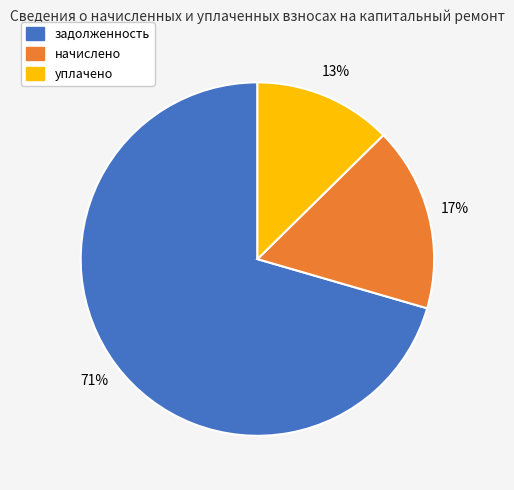

How many segments does this pie chart have?

3